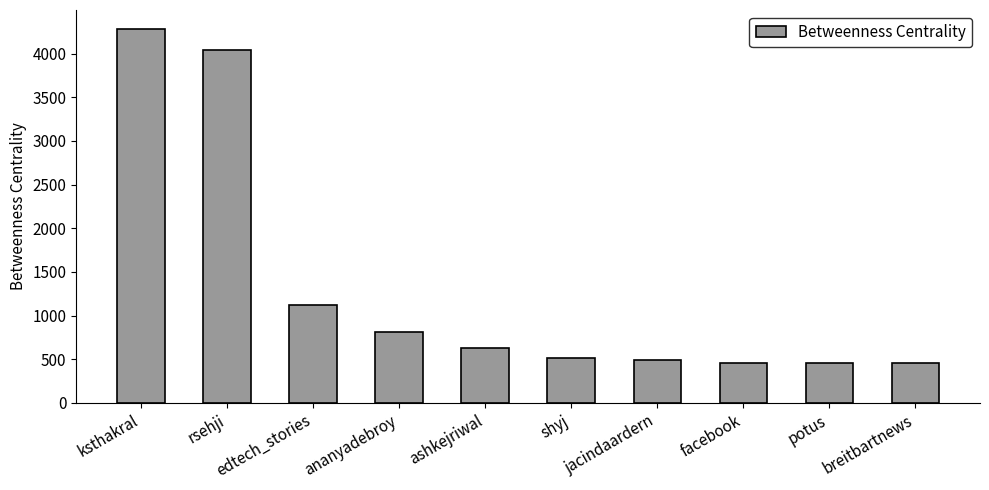

What is the label of the 1st bar from the left?

ksthakral